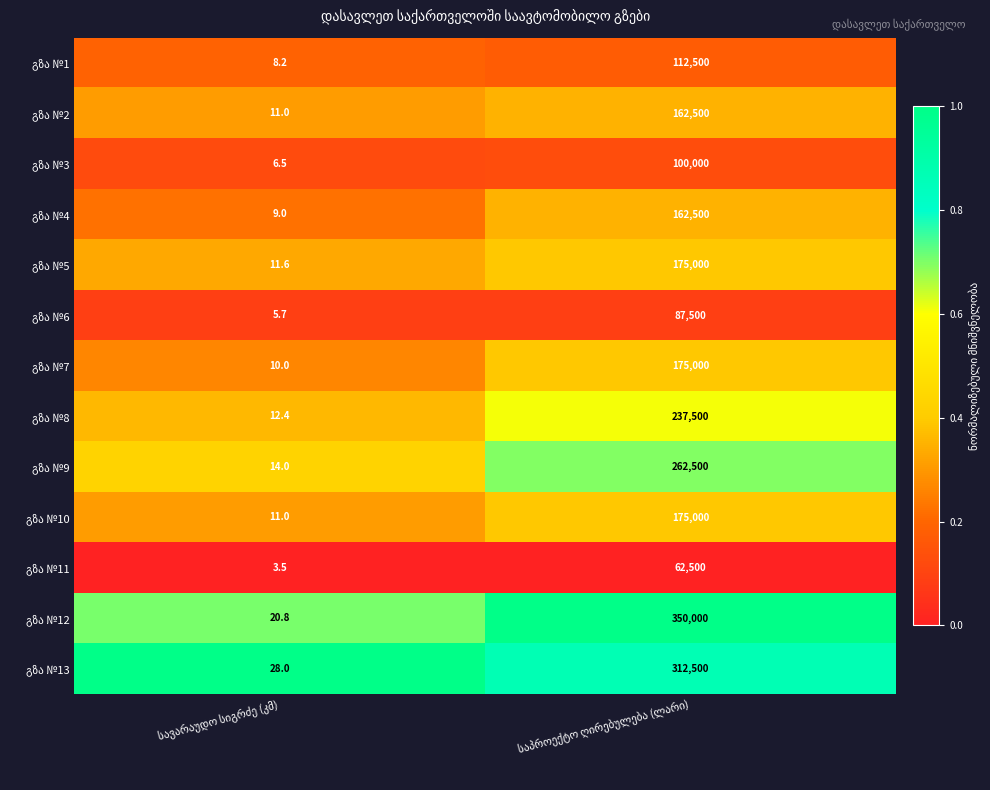

What is the smallest value displayed?

3.5